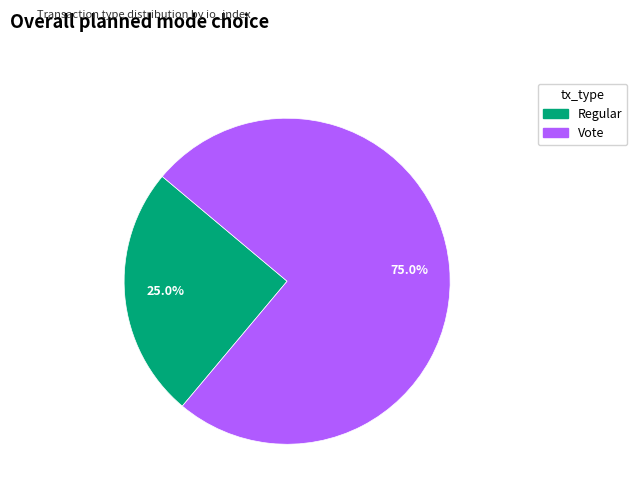

To the nearest percent, what is the difference between the Regular and Vote slice percentages?

50%